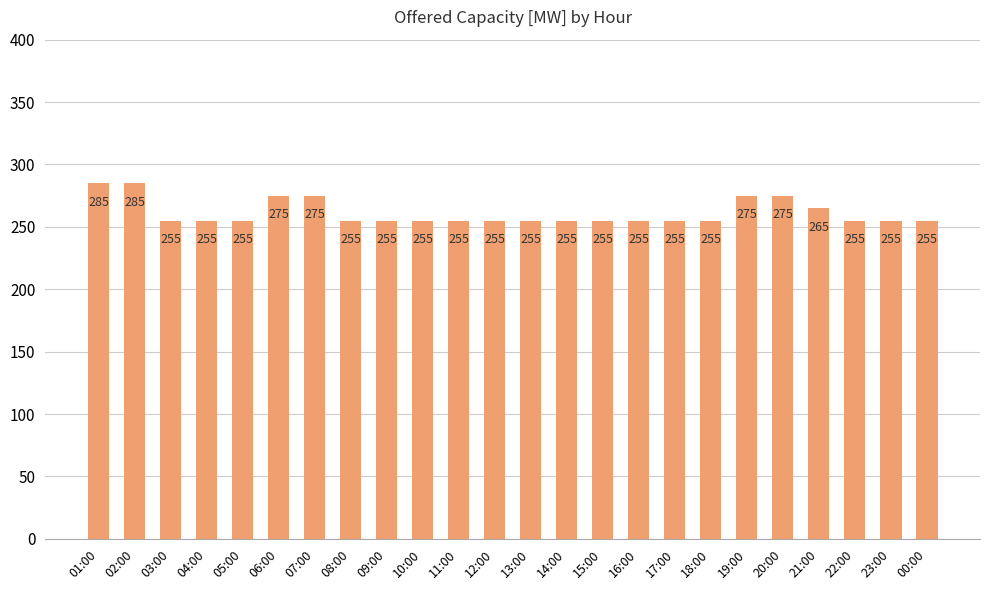

How many values are between 255 and 275?

22